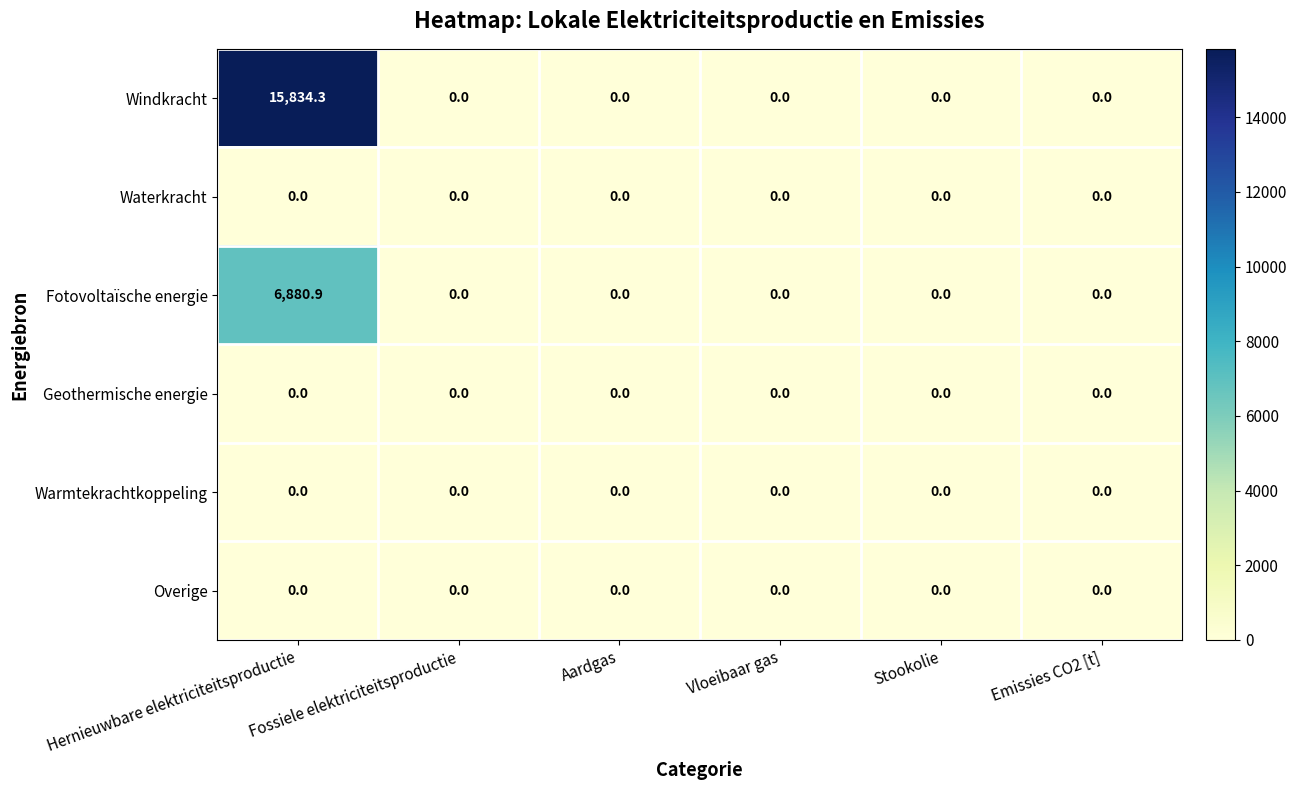

True or false: Windkracht has a value of 0.0 at Emissies CO2 [t].

True